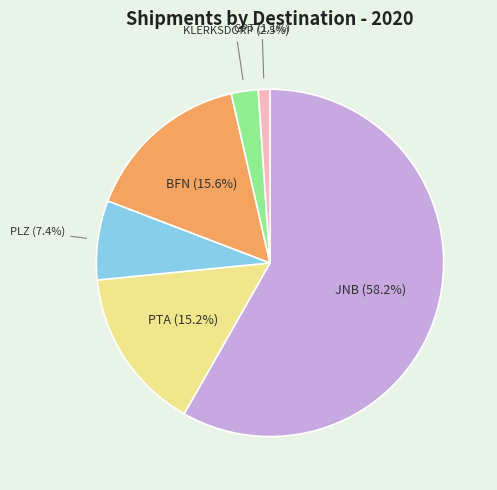

Does any single category account for the majority?

Yes